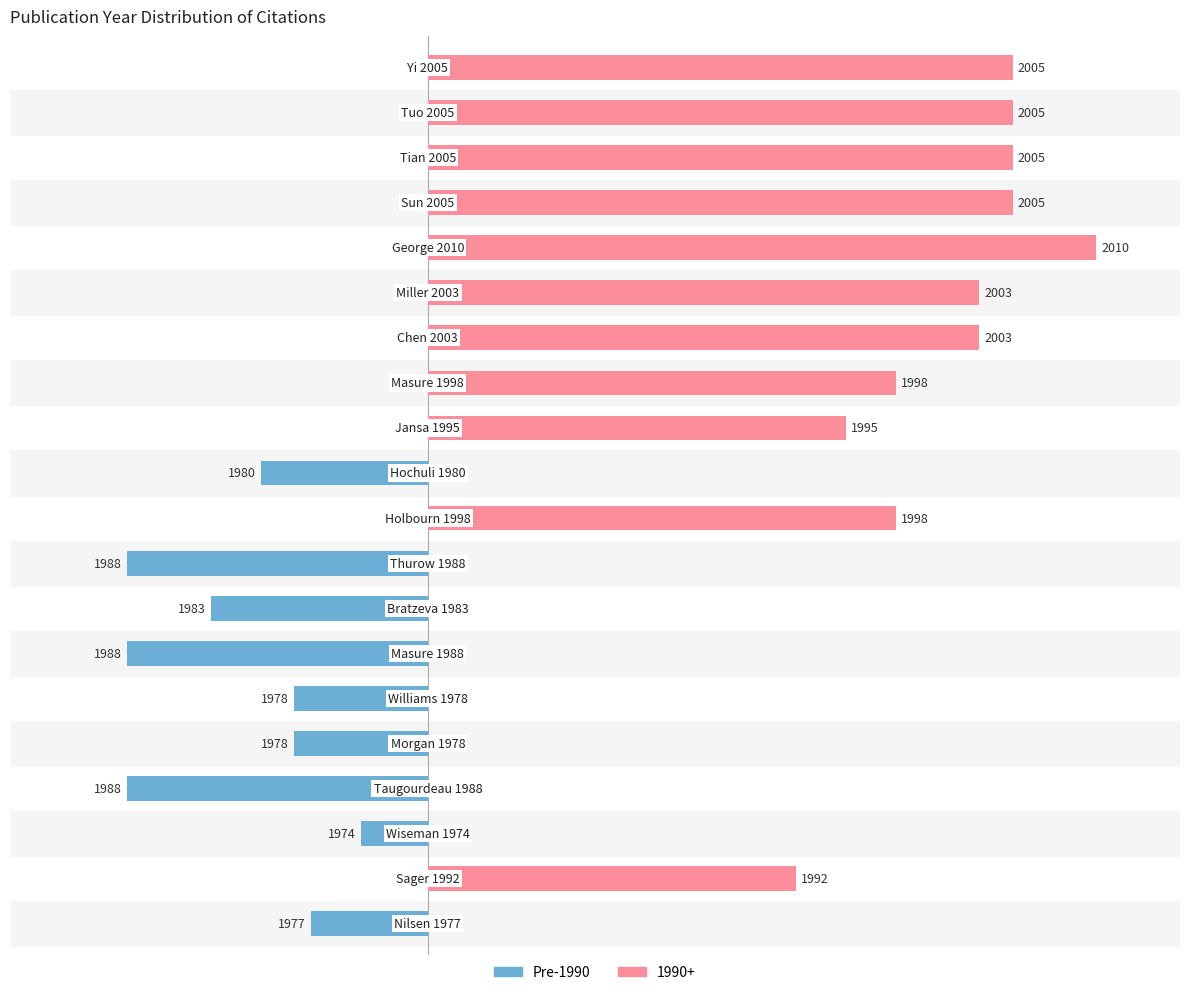

How many bars are there in total?

20